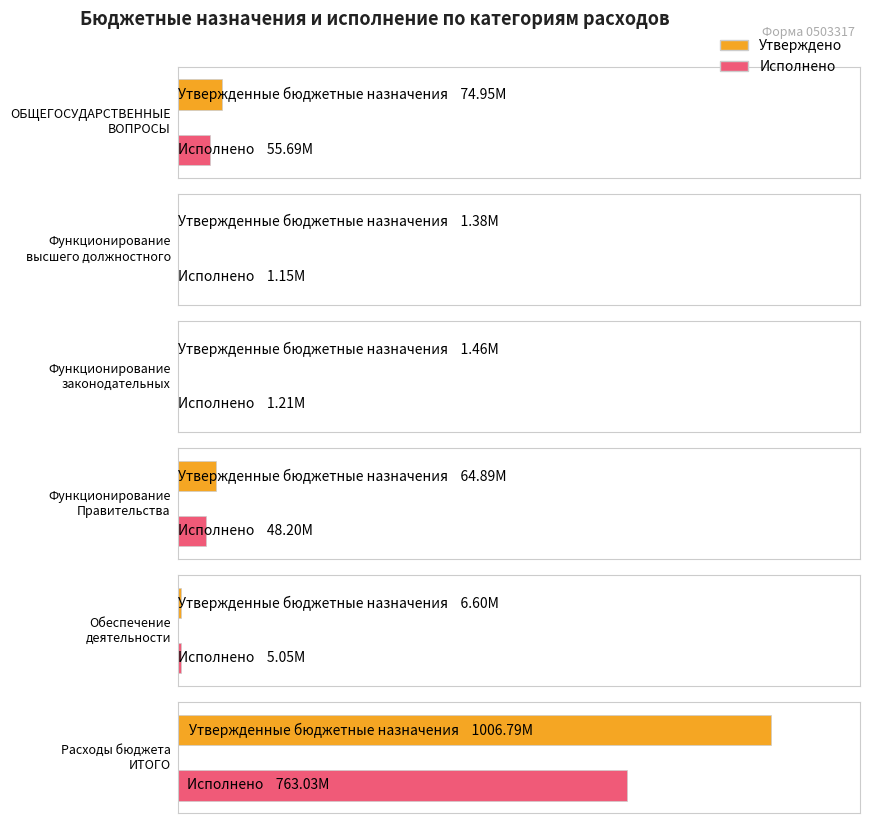

True or false: Утвержденные бюджетные назначения has a value of 439375335.3 at Расходы бюджета
ИТОГО.

False